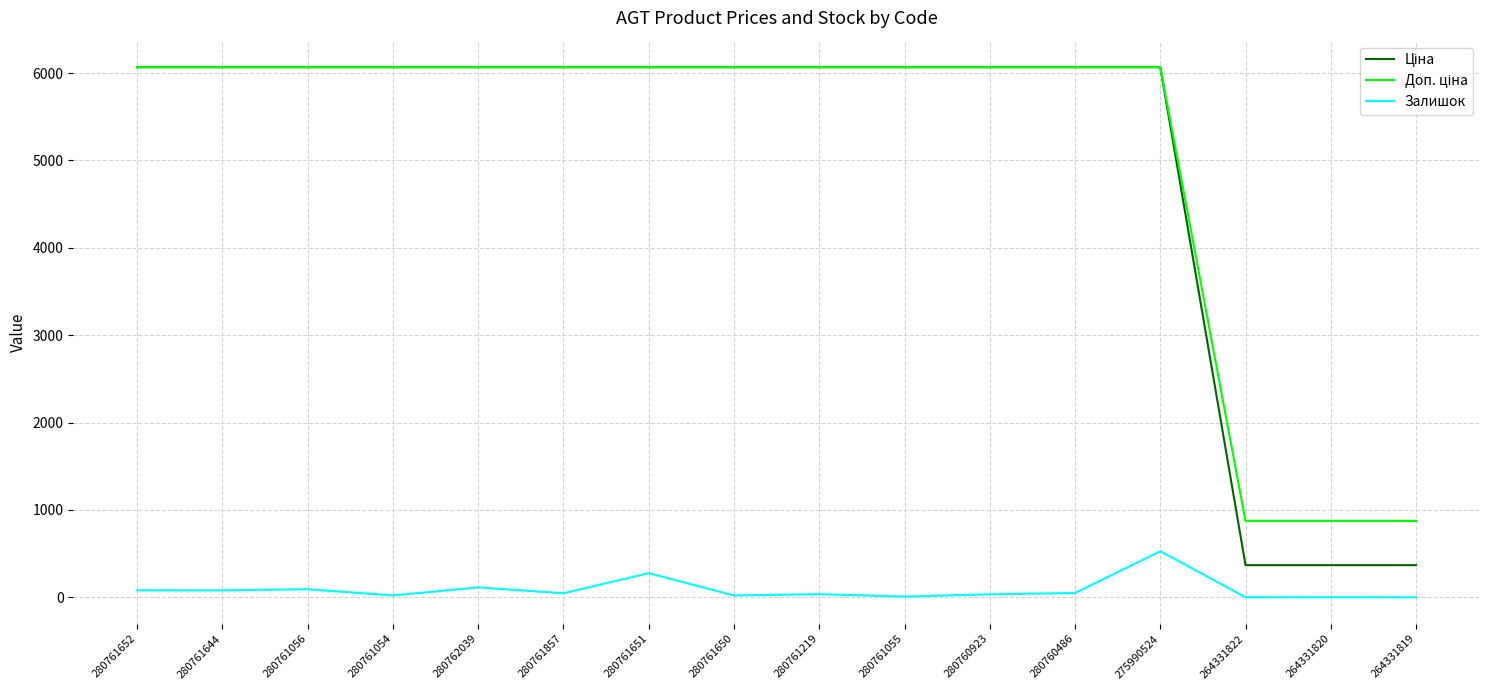

What is the difference between the highest and lowest values at 280760486?

6018.2